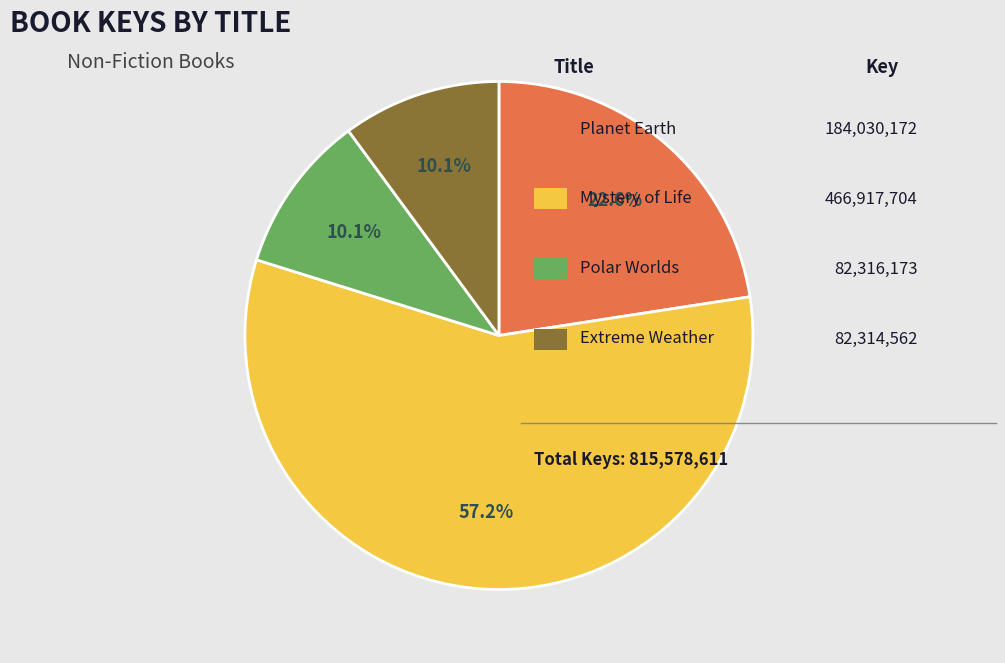

Is there a majority slice in this chart?

Yes